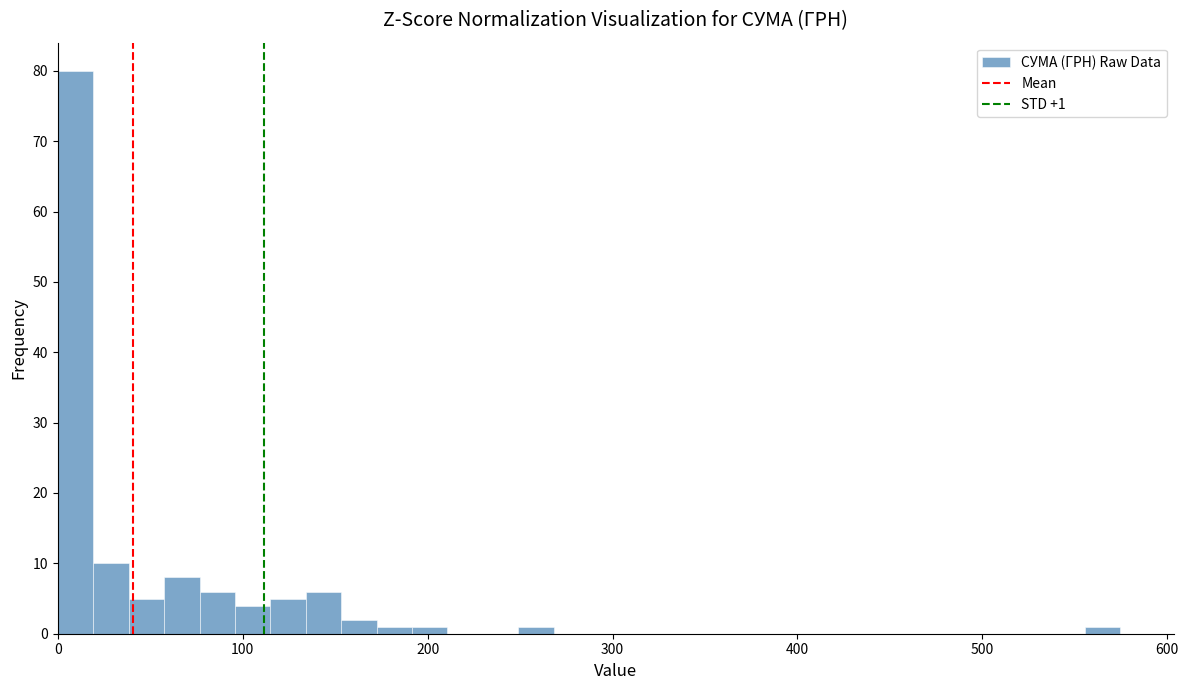

Read against the x-axis, roughly where is the centre of the tallest bar?

10